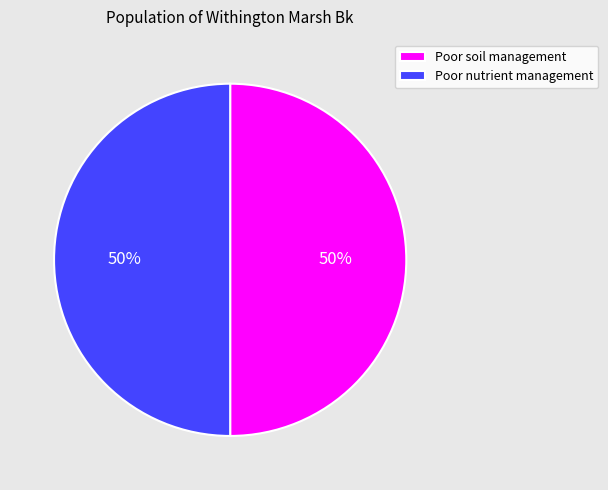

What is the ratio of the value at Poor nutrient management to the value at Poor soil management?

1.0